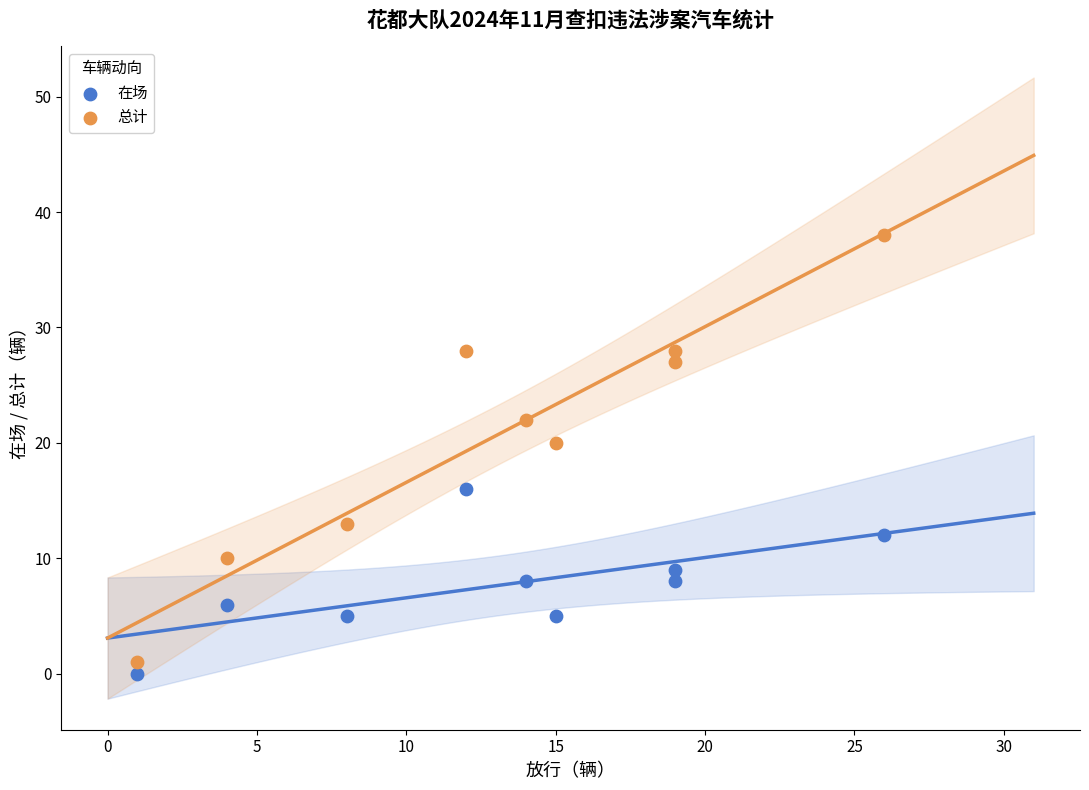

Across all series, what Y value is closest to 19?

20